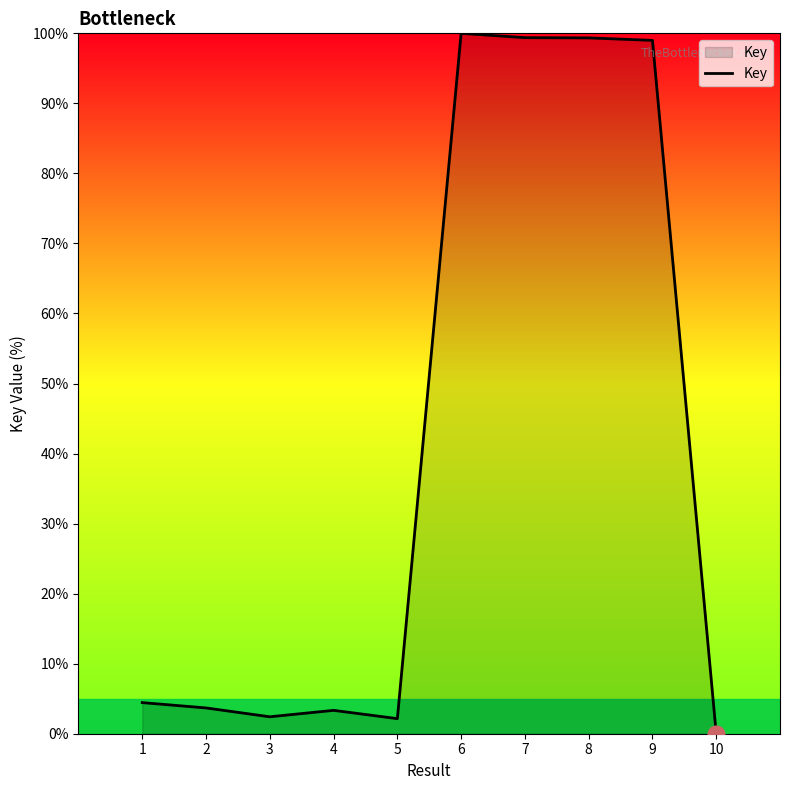

What is the difference between the maximum and minimum values?

100.0